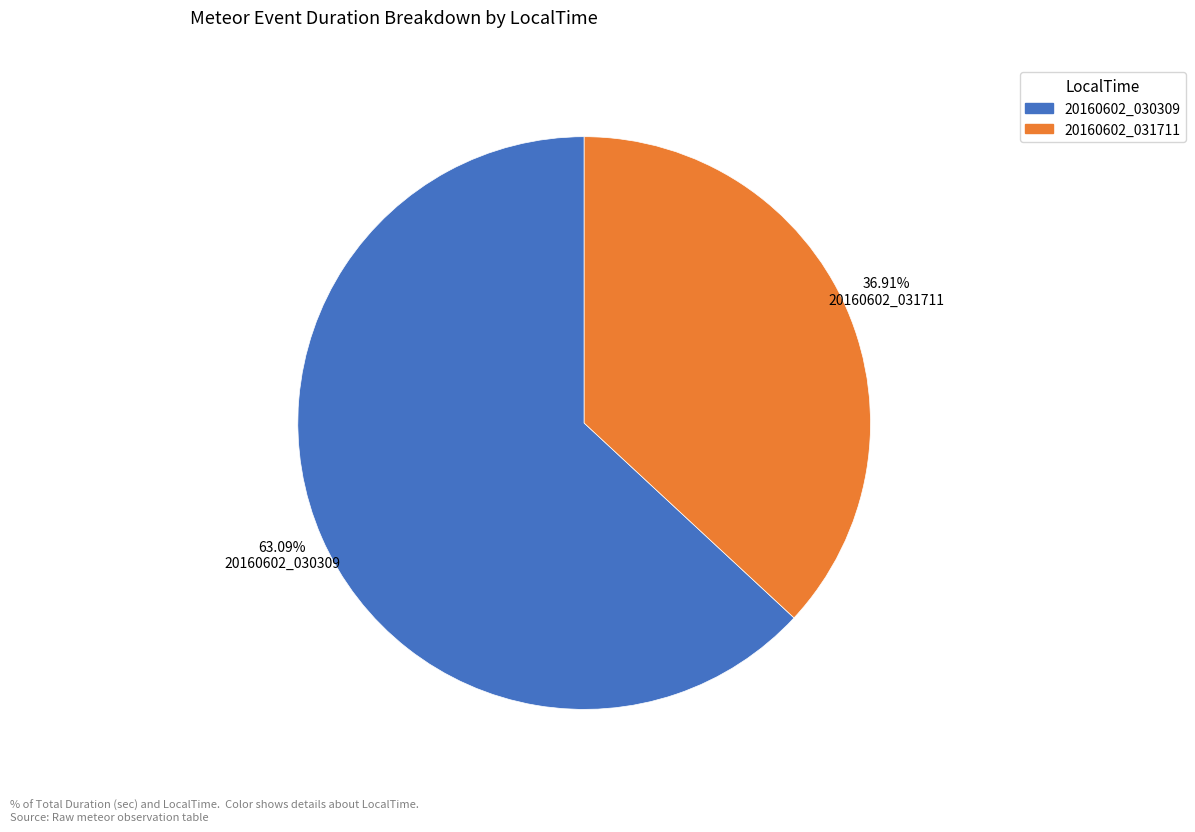

Does any single category account for the majority?

Yes